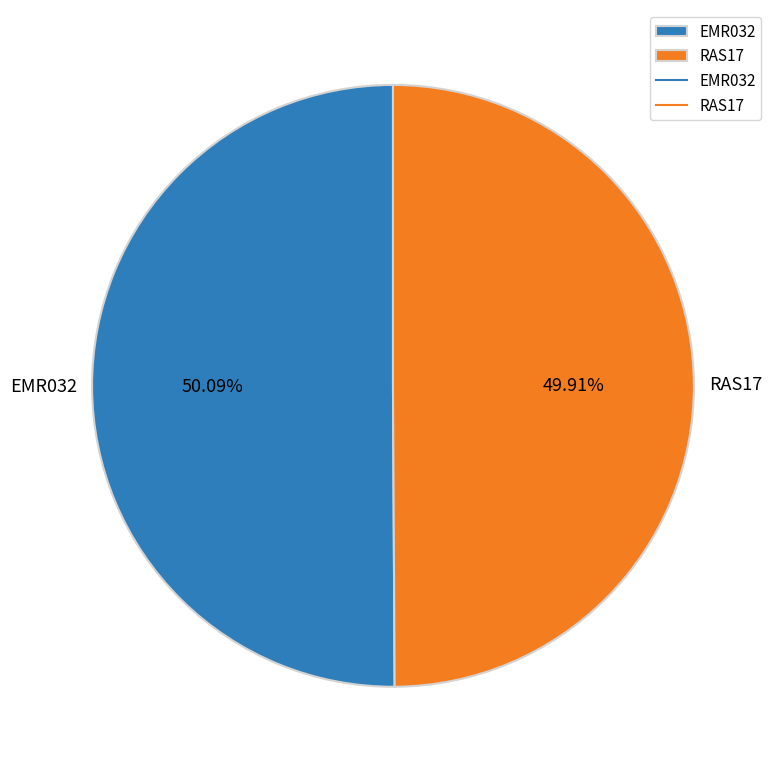

Is there a majority slice in this chart?

Yes